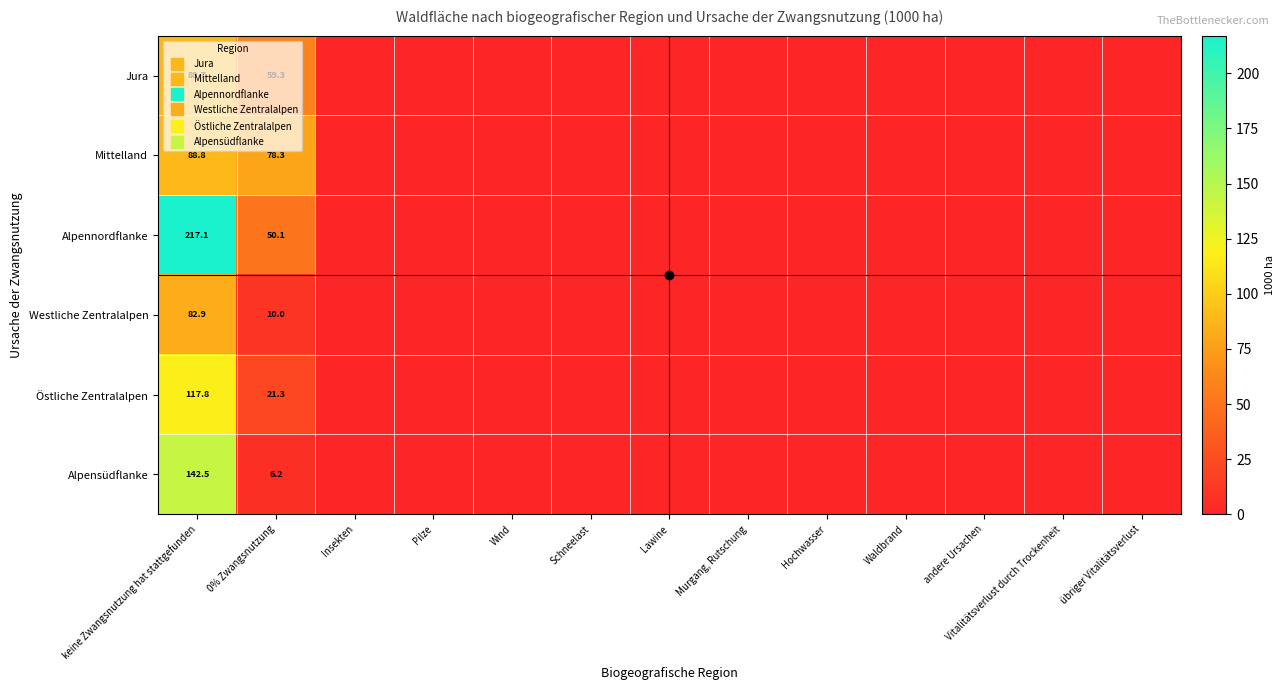

Is the value of Östliche Zentralalpen at Wind greater than the value of Jura at Lawine?

No